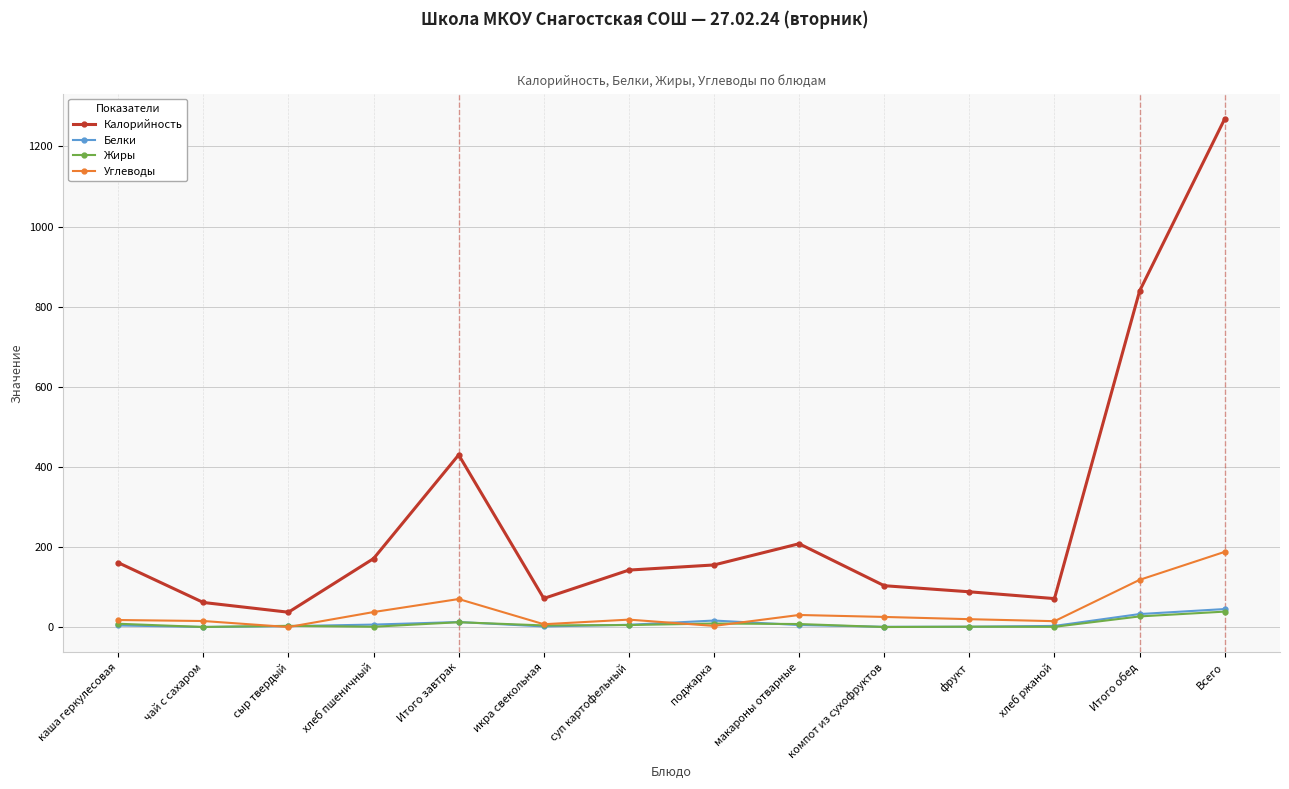

What are all the series names shown in the legend?

Калорийность, Белки, Жиры, Углеводы